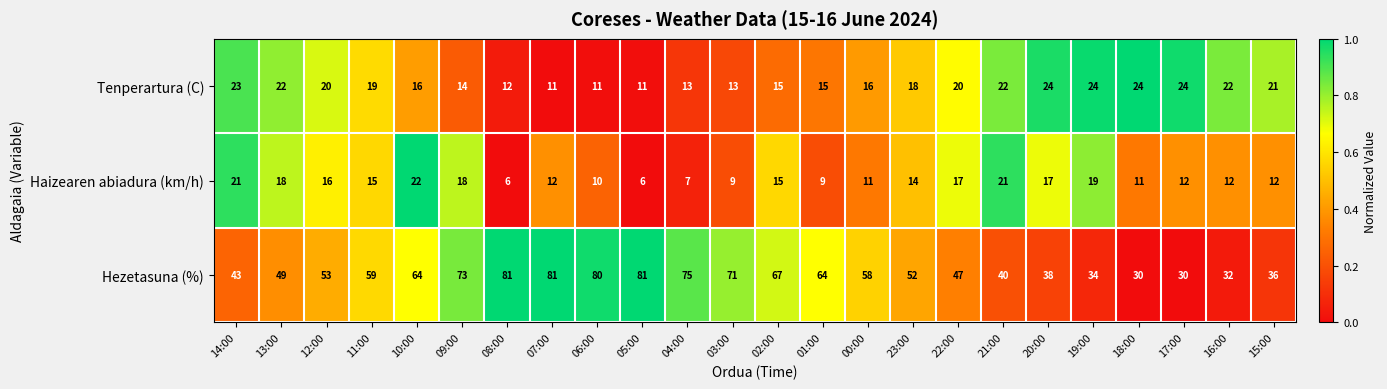

Where is Hezetasuna (%) nearest to the value 55?

12:00